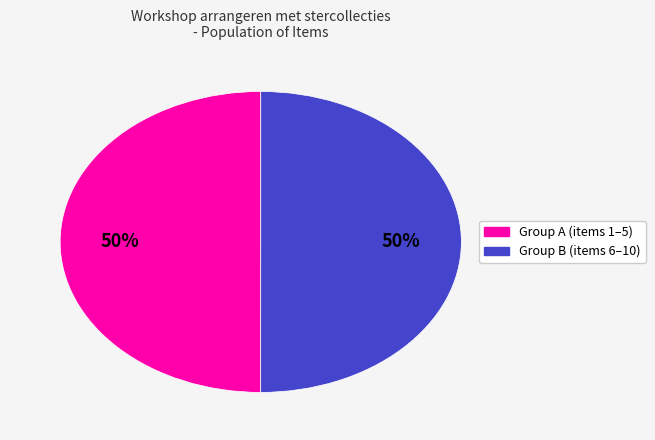

To the nearest percent, what is the average slice percentage?

50%